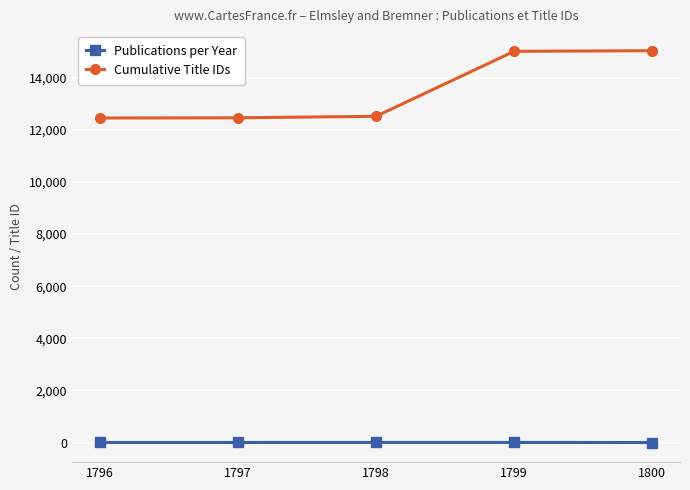

How many Publications per Year values are between 3 and 5?

4